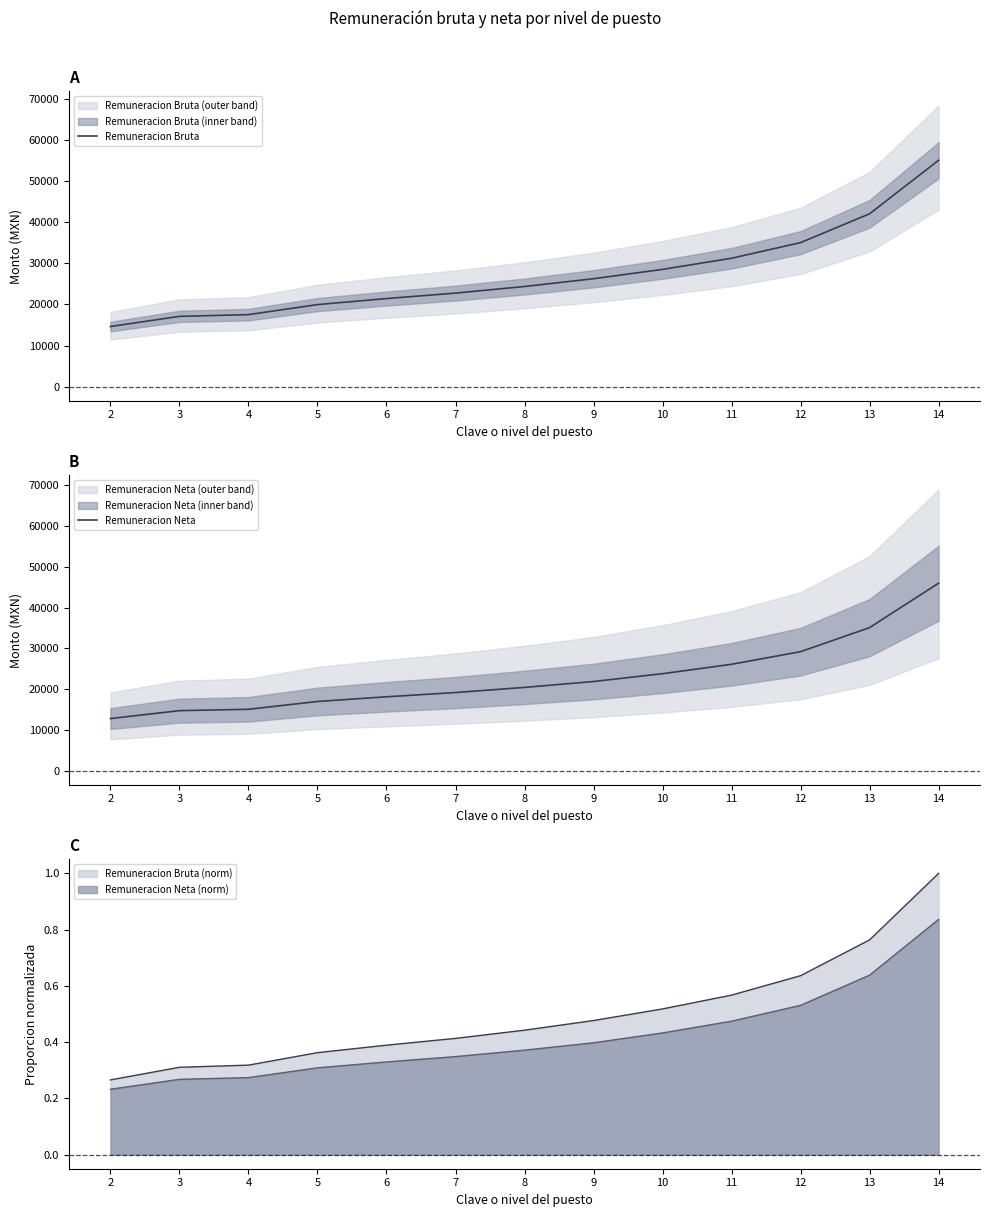

Rank the series at 7 from highest to lowest value.

Remuneracion Bruta, Remuneracion Neta